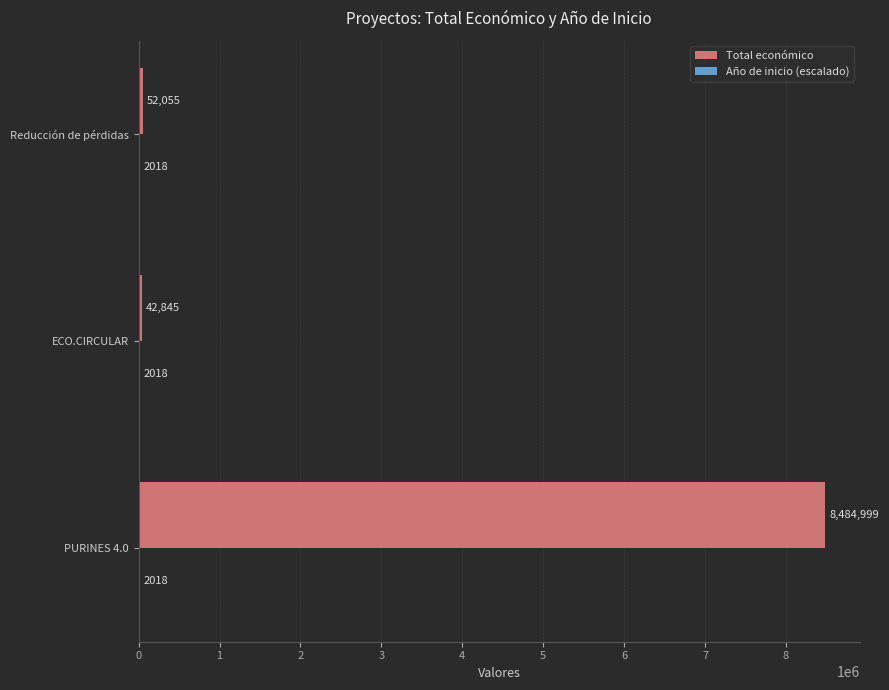

Which series has the widest spread of values?

Total económico